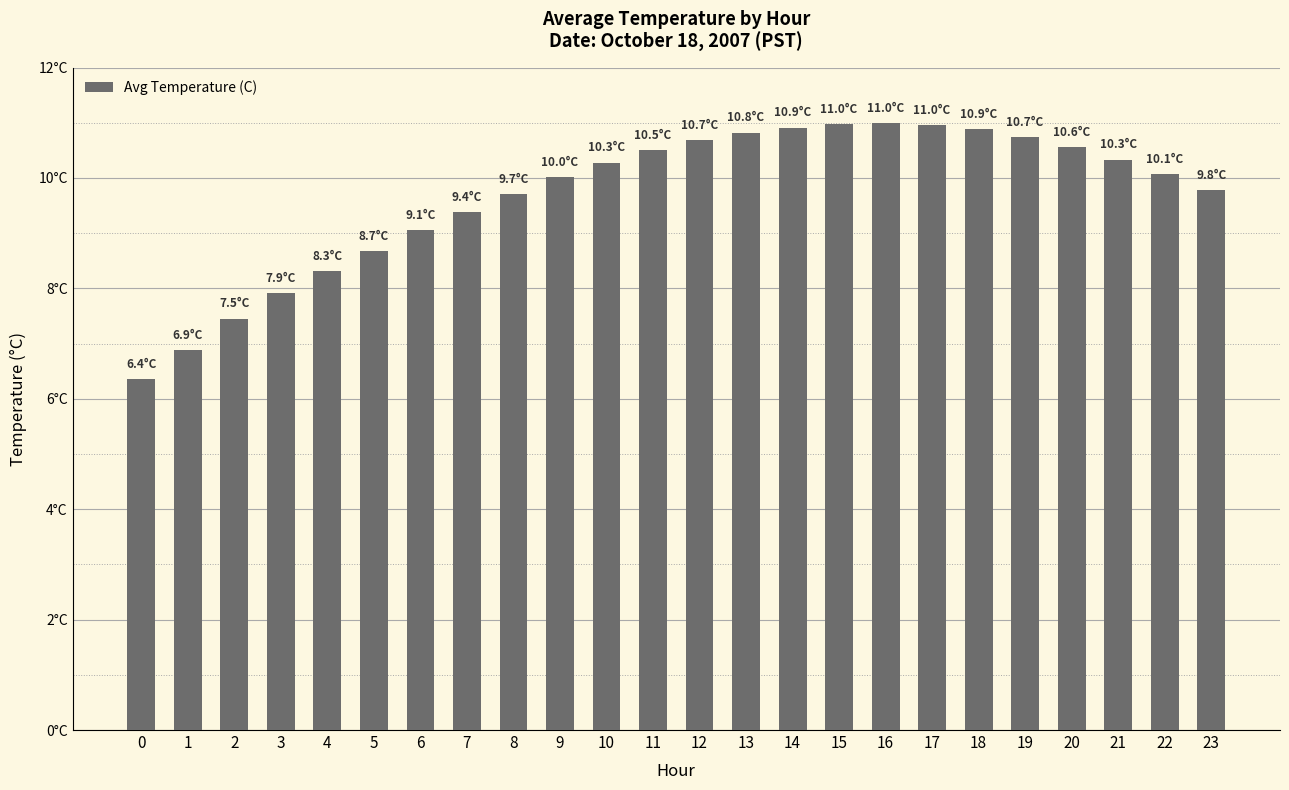

What is the average value?

9.7